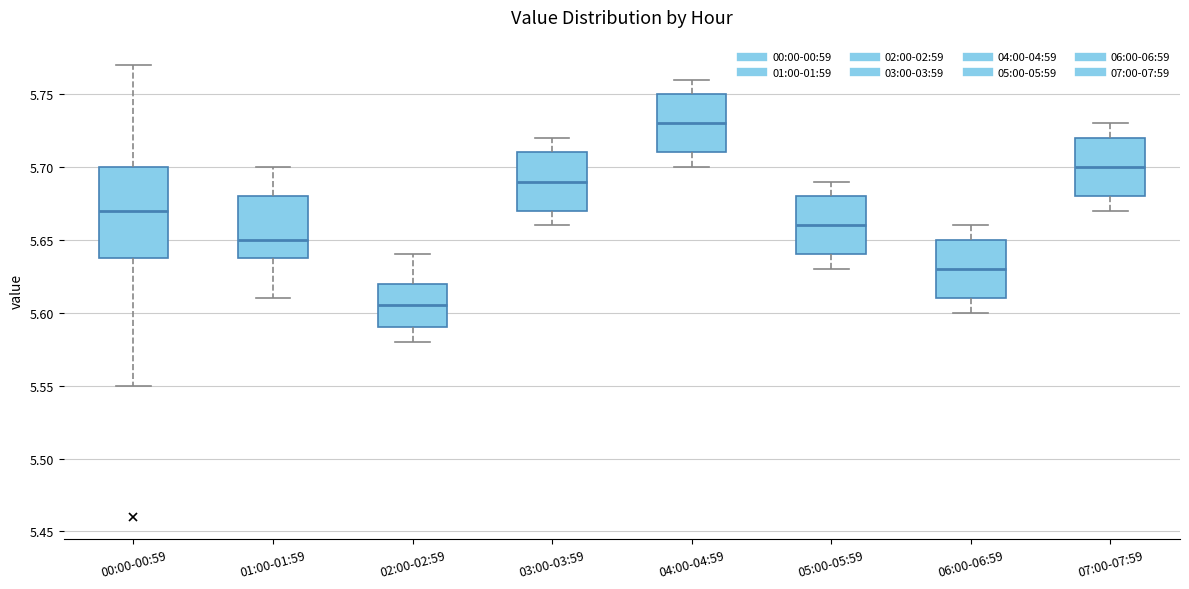

Where is the upper edge of the box for 04:00-04:59 on the y-axis? The values are not printed on the chart, so give them approximately, as read against the axis.

5.750